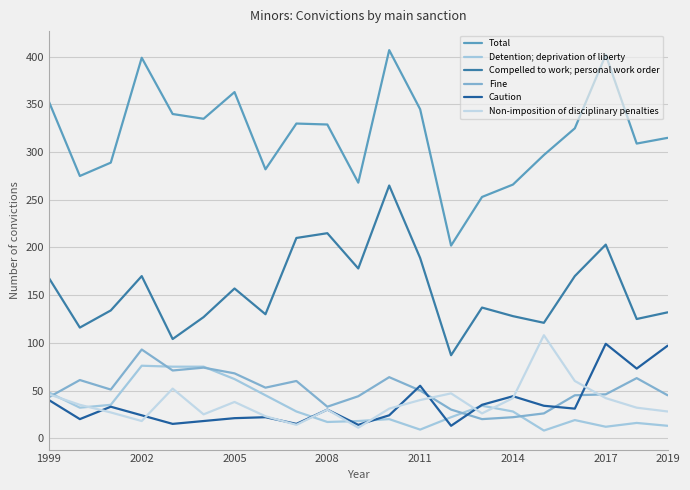

How many lines are shown in the chart?

6